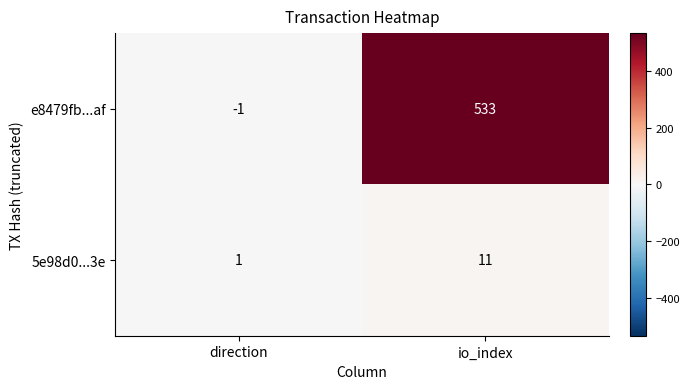

What is the sum of the e8479fb...af values at direction and io_index?

532